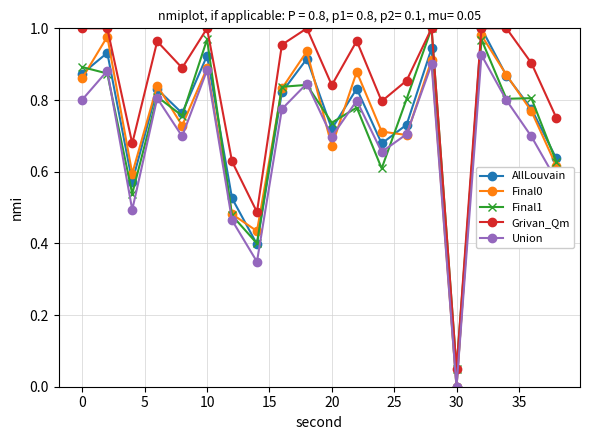

True or false: Final0 has more than 1 points higher than both neighbors.

True